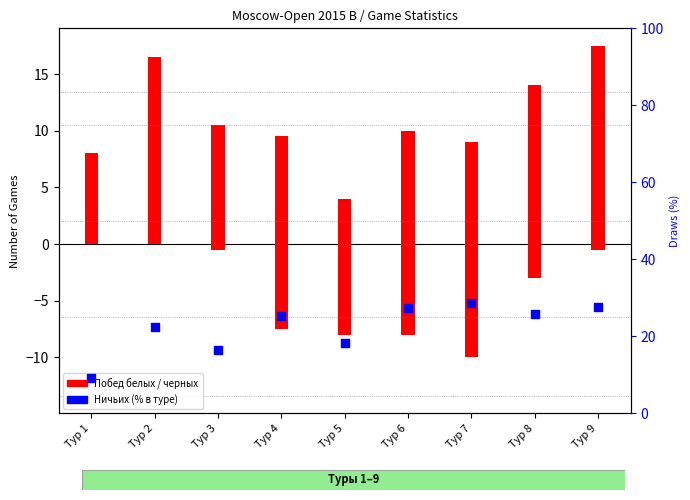

Which series has the largest total across all categories?

Draws %